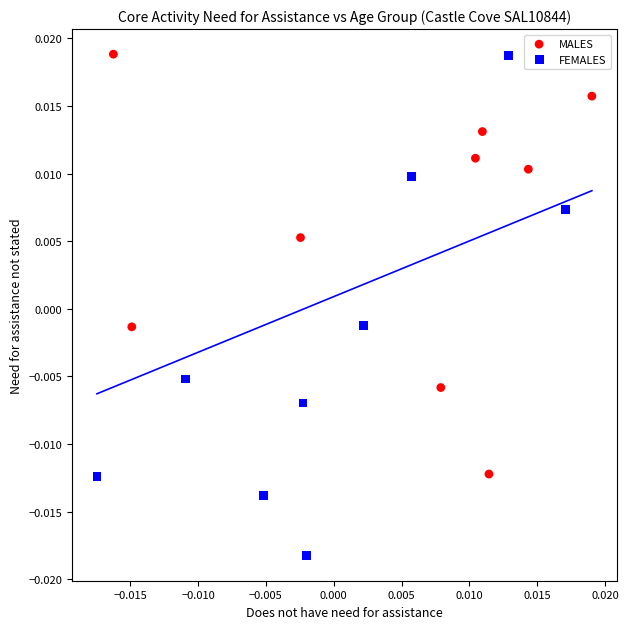

Which series contains the lowest Y value?

FEMALES